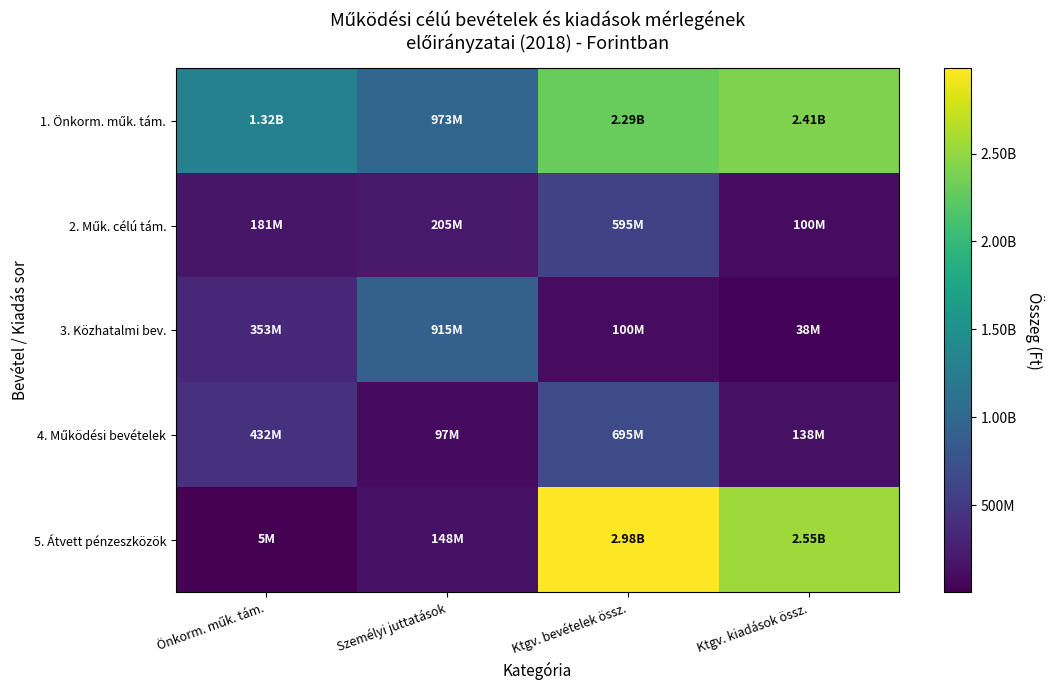

List the series in order of their peak value, highest first.

5. Átvett pénzeszközök, 1. Önkorm. műk. tám., 3. Közhatalmi bev., 4. Működési bevételek, 2. Műk. célú tám.